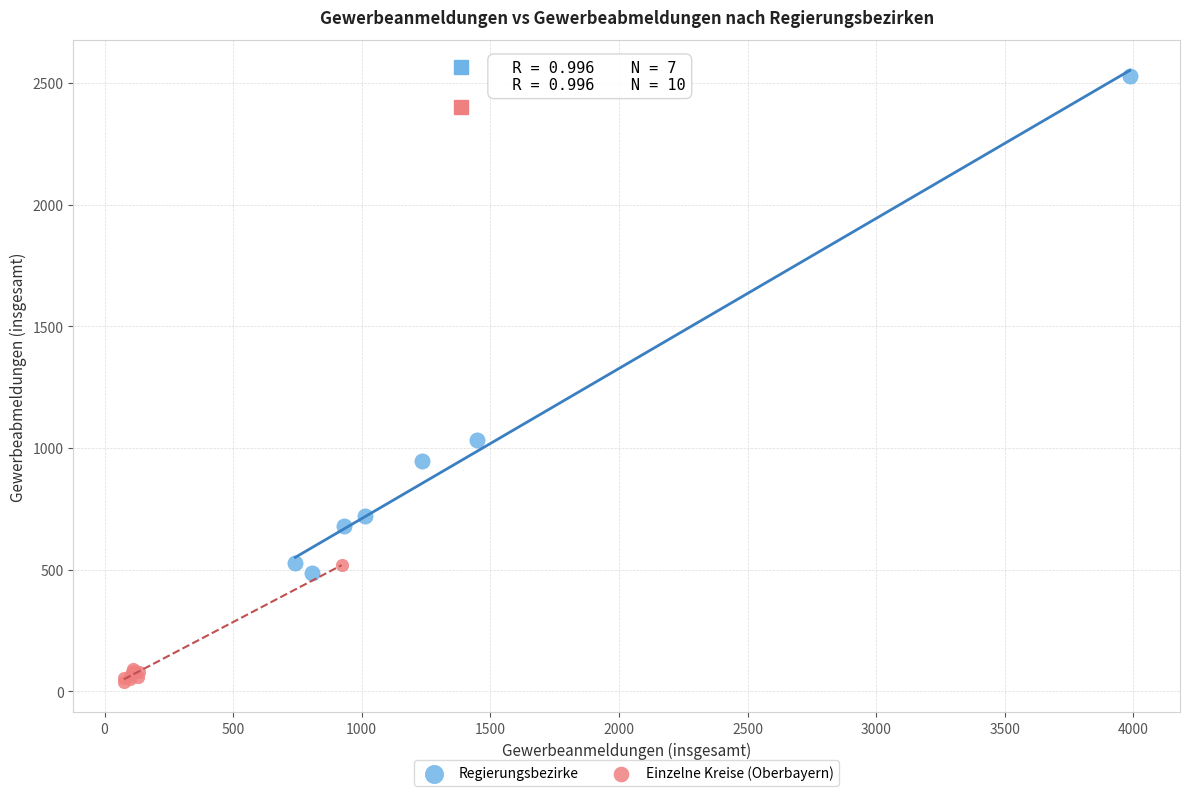

Which series has the widest spread of Y values?

Regierungsbezirke